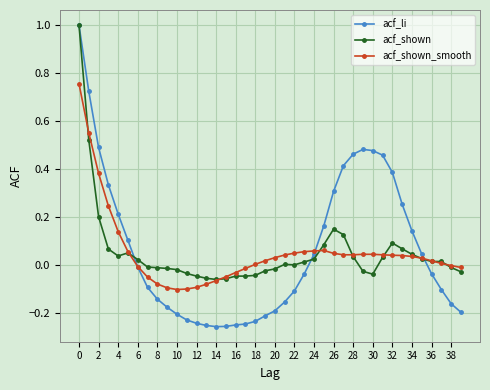

True or false: acf_shown_smooth and acf_li cross at least once.

True